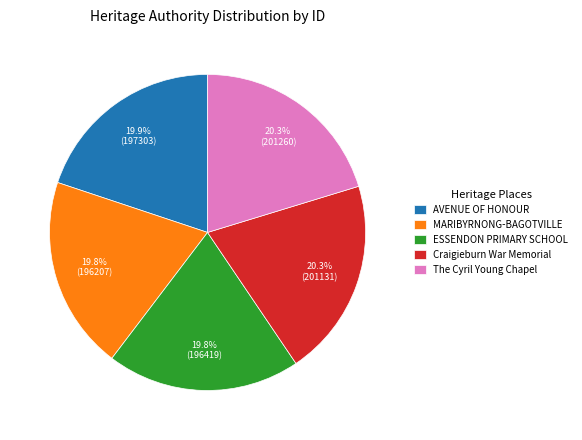

How many segments does this pie chart have?

5